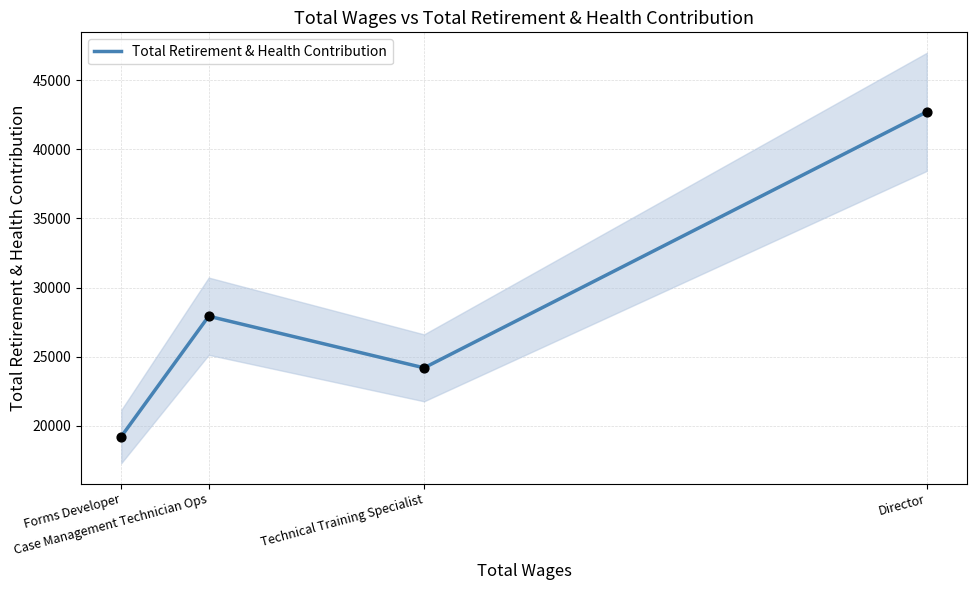

What is the ratio of the value at Technical Training Specialist to the value at Forms Developer?

1.3